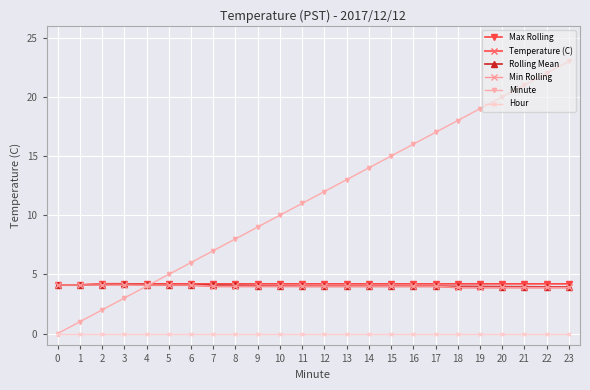

What is the difference between the second highest and minimum values in the Min Rolling series?

0.2